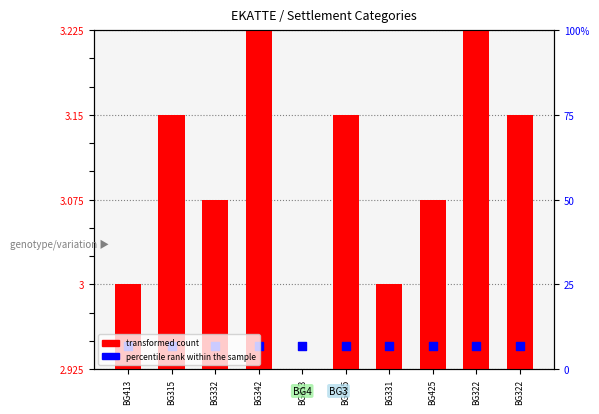

Which series has the widest spread of Y values?

transformed count